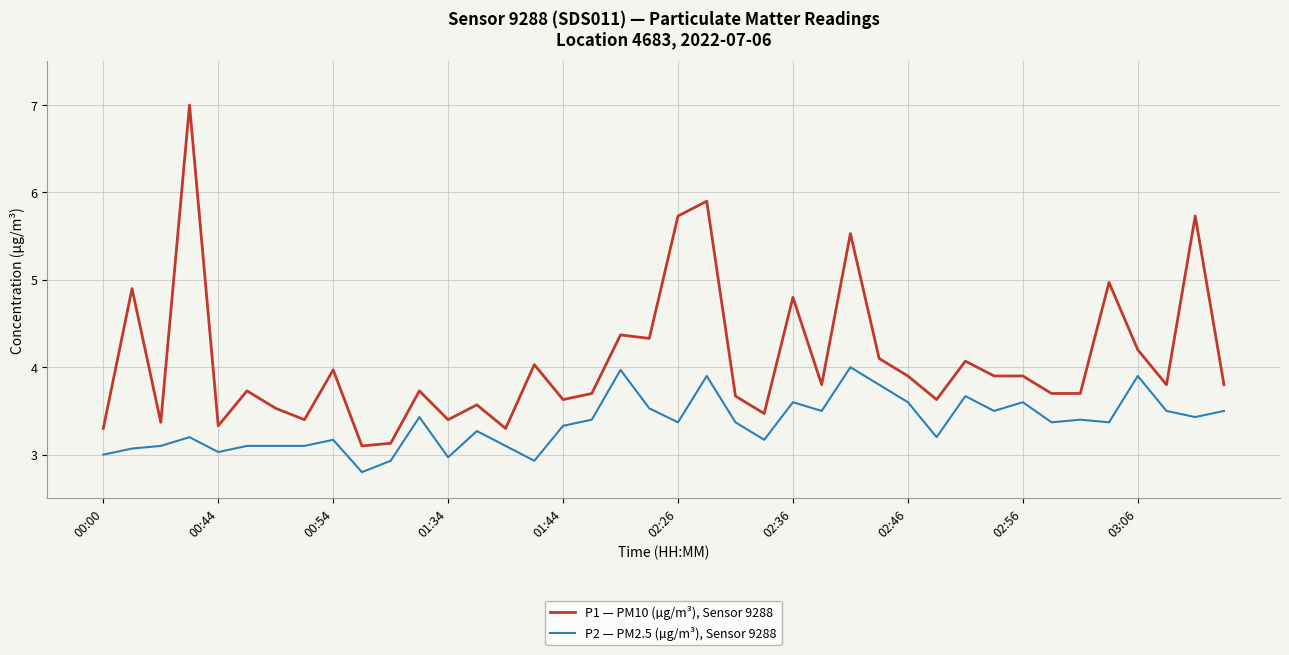

Which series has the largest total across all categories?

P1 — PM10 (µg/m³), Sensor 9288